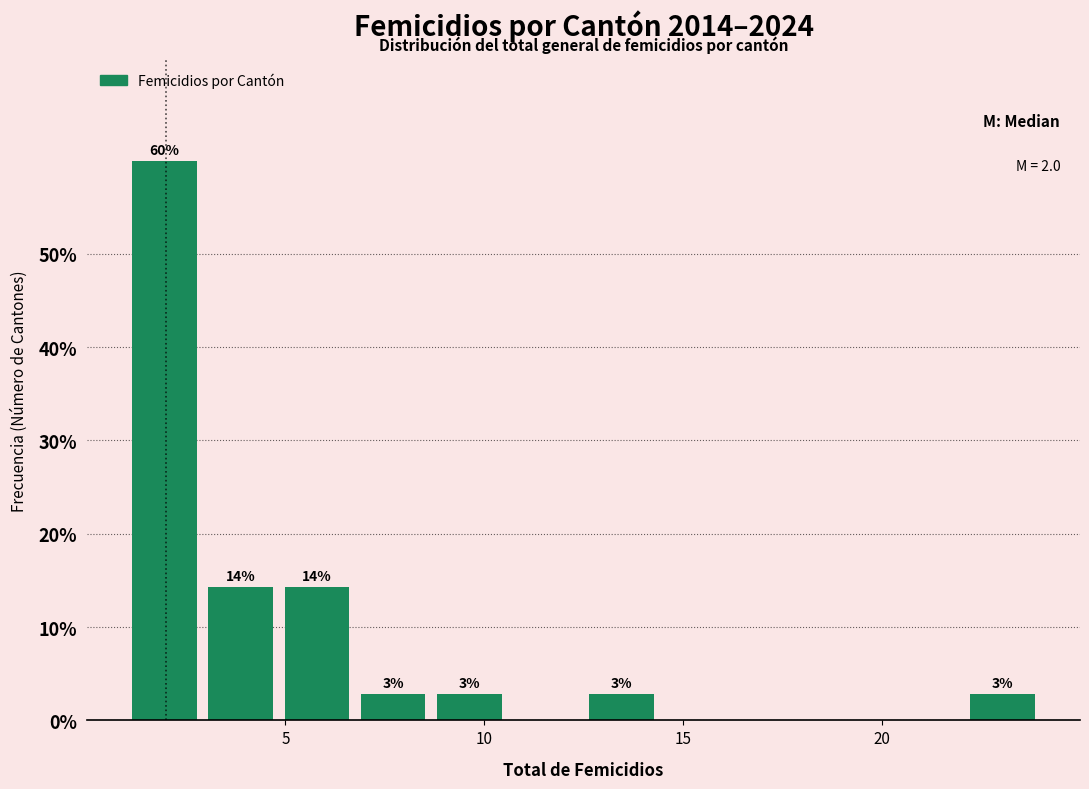

Around what value on the x-axis is the tallest bar? Give the approximate position of its centre, as read against the axis.

2.0